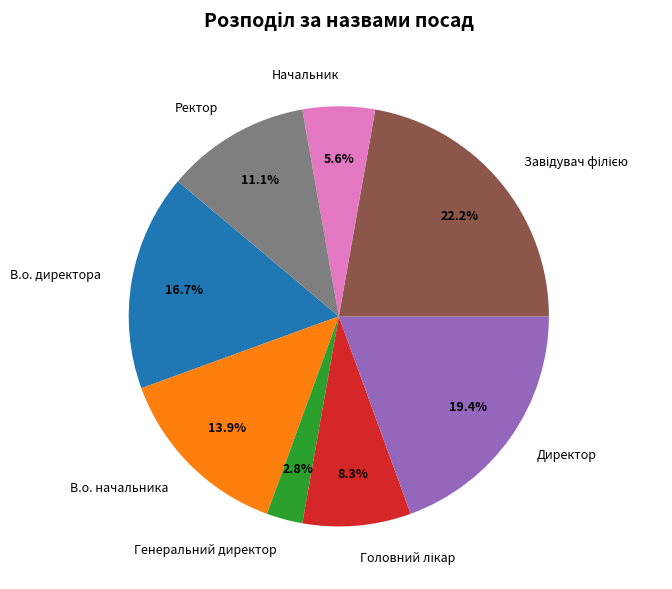

Does В.о. начальника represent more than half of the total?

No